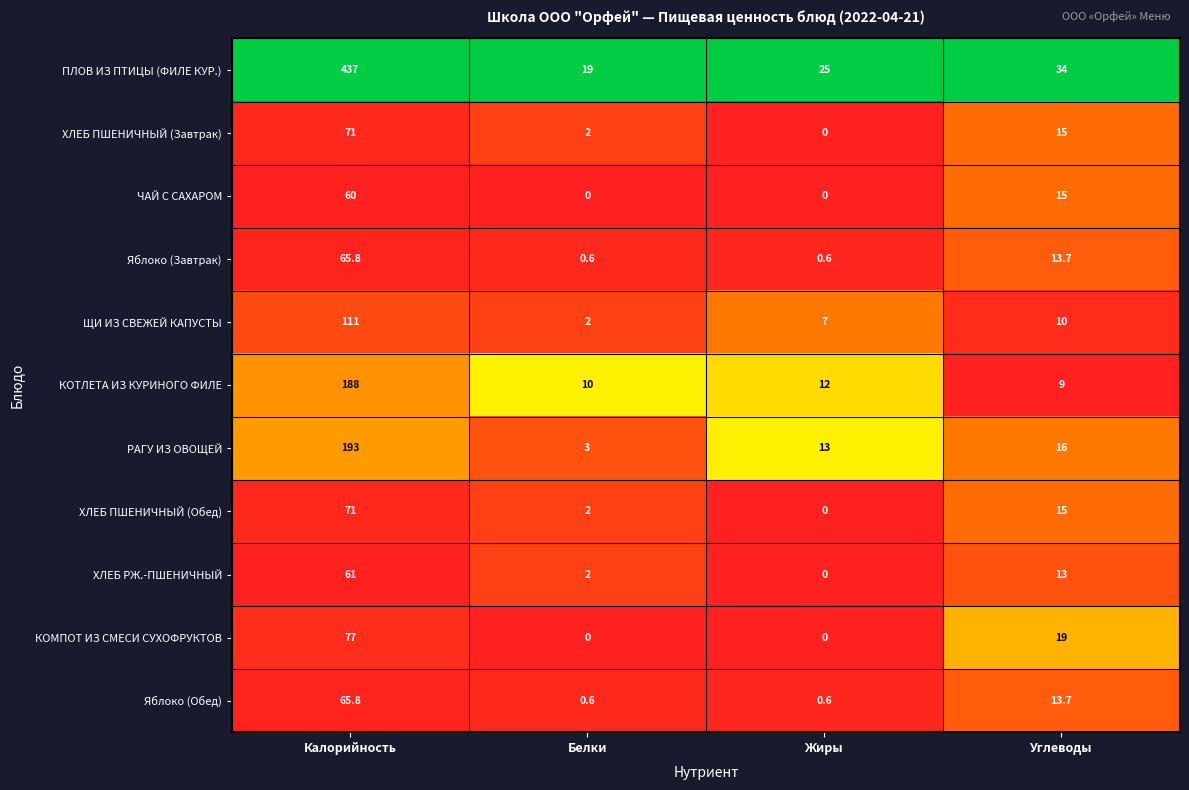

Is it true that КОМПОТ ИЗ СМЕСИ СУХОФРУКТОВ equals 0.0 at Жиры?

True